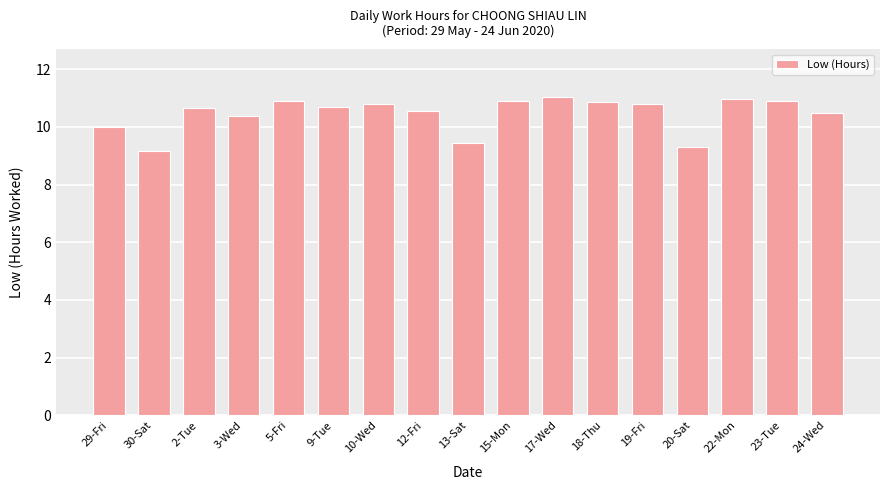

How many data points does each series have?

17